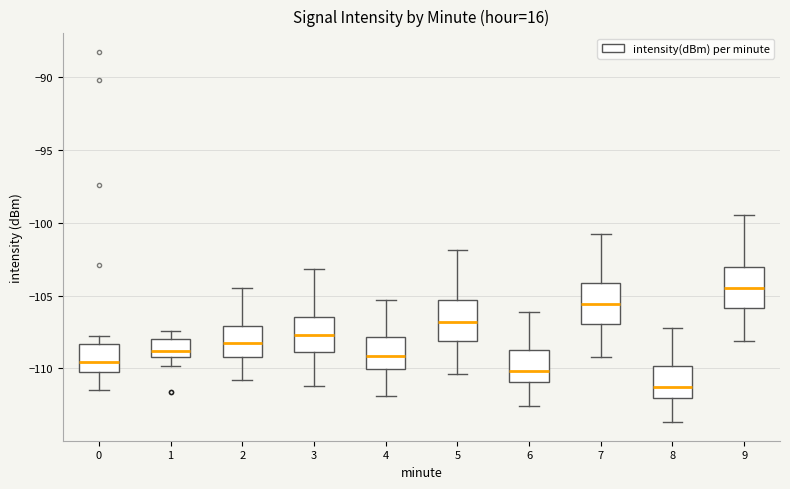

Which box's median line is the highest?

9